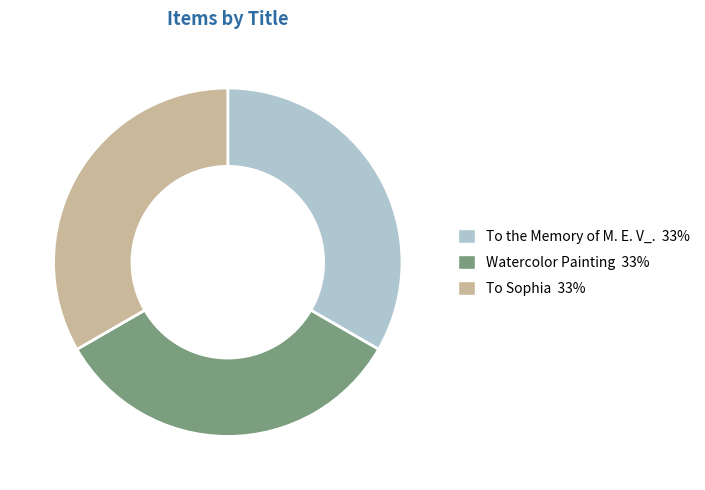

What is the ratio of the value at Watercolor Painting 33% to the value at To the Memory of M. E. V_. 33%?

1.0